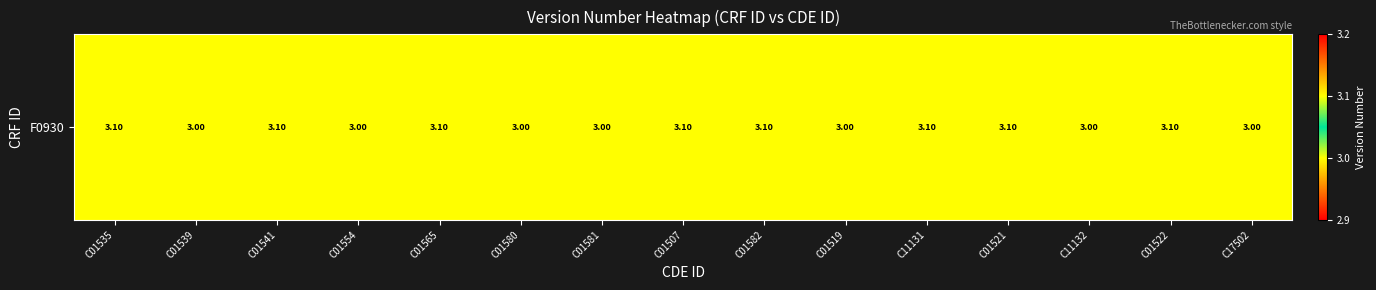

Reading left to right, list all the values displayed in this chart.

C01535=3.1	C01539=3.0	C01541=3.1	C01554=3.0	C01565=3.1	C01580=3.0	C01581=3.0	C01507=3.1	C01582=3.1	C01519=3.0	C11131=3.1	C01521=3.1	C11132=3.0	C01522=3.1	C17502=3.0